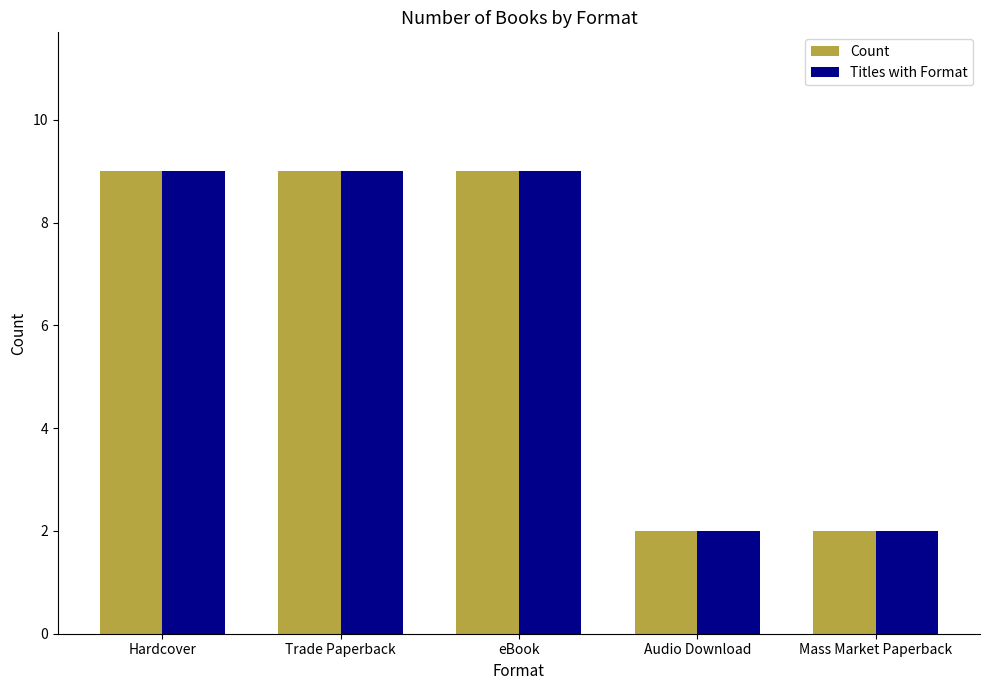

Count the Titles with Format values in the range 2 to 9.

5